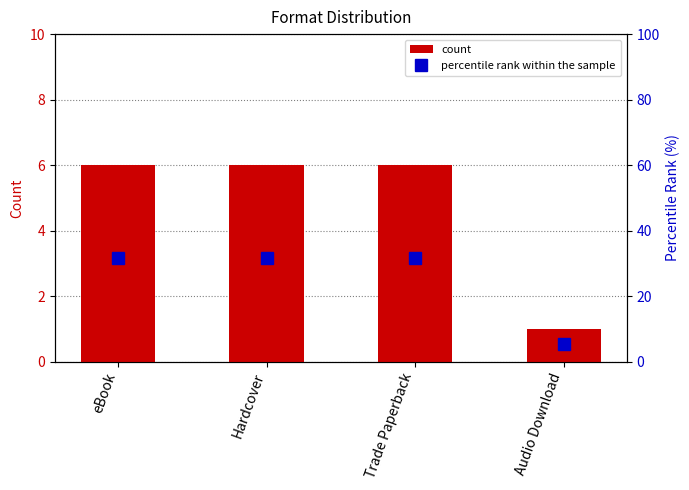

How many distinct data groups are displayed?

2